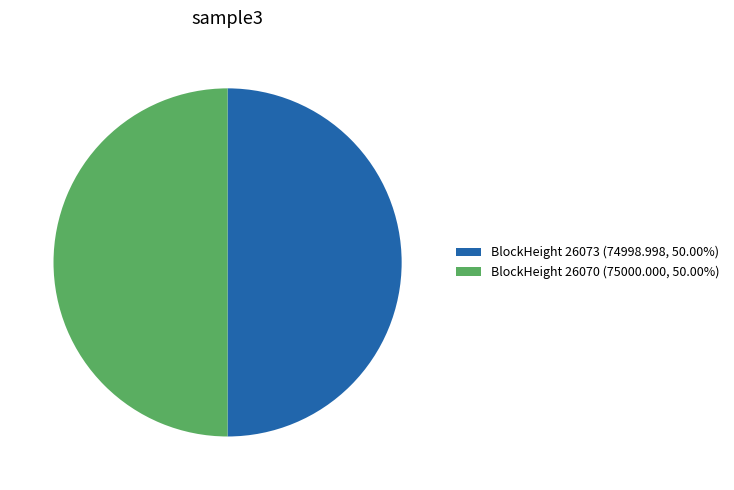

Combined, do BlockHeight 26073 (74998.998, 50.00%) and BlockHeight 26070 (75000.000, 50.00%) account for over 50%?

Yes